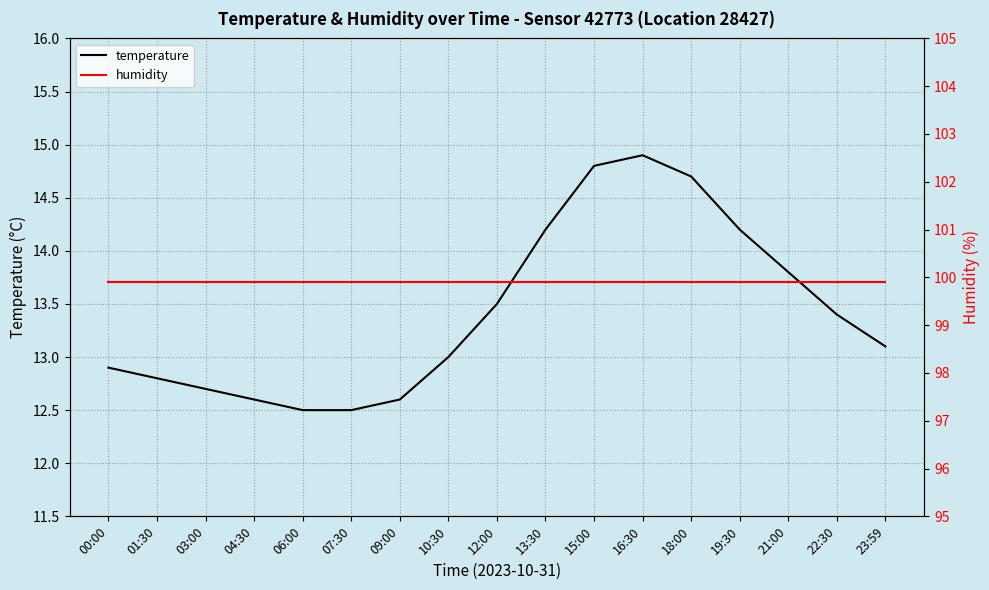

True or false: temperature has a value of 17.0 at 10:30.

False